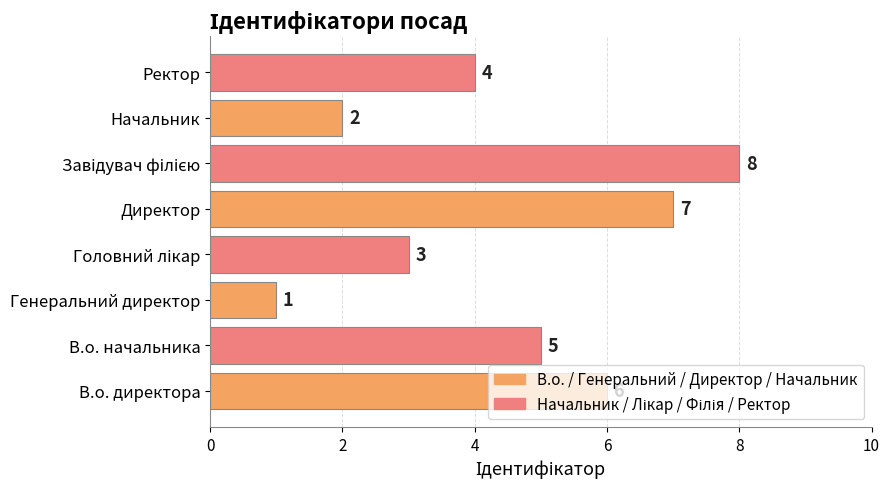

What is the greatest value displayed?

8